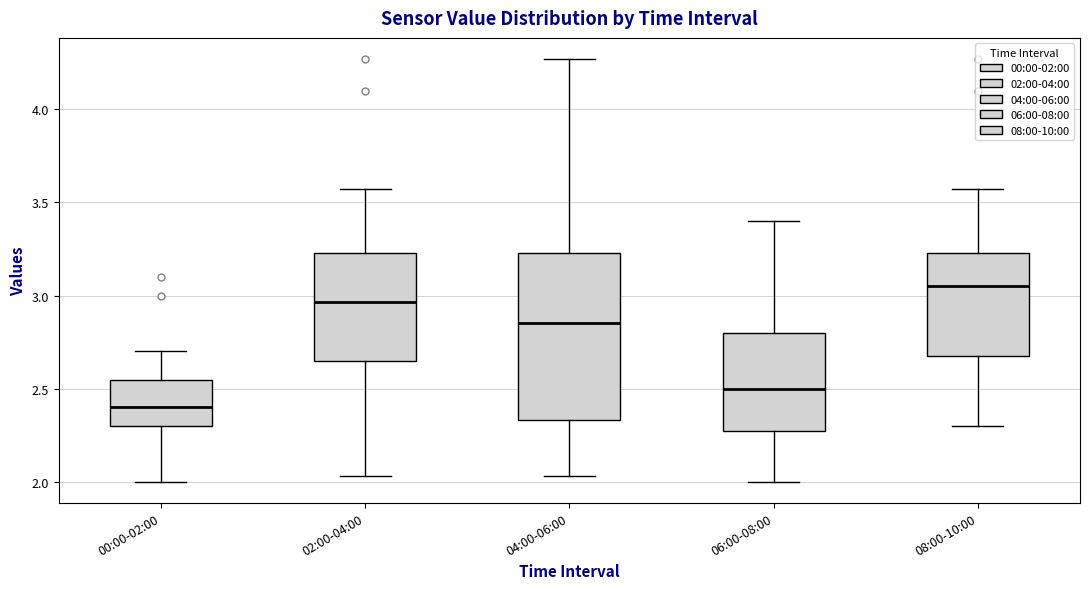

Comparing the boxes themselves (not the whiskers), which one is the tallest?

04:00-06:00